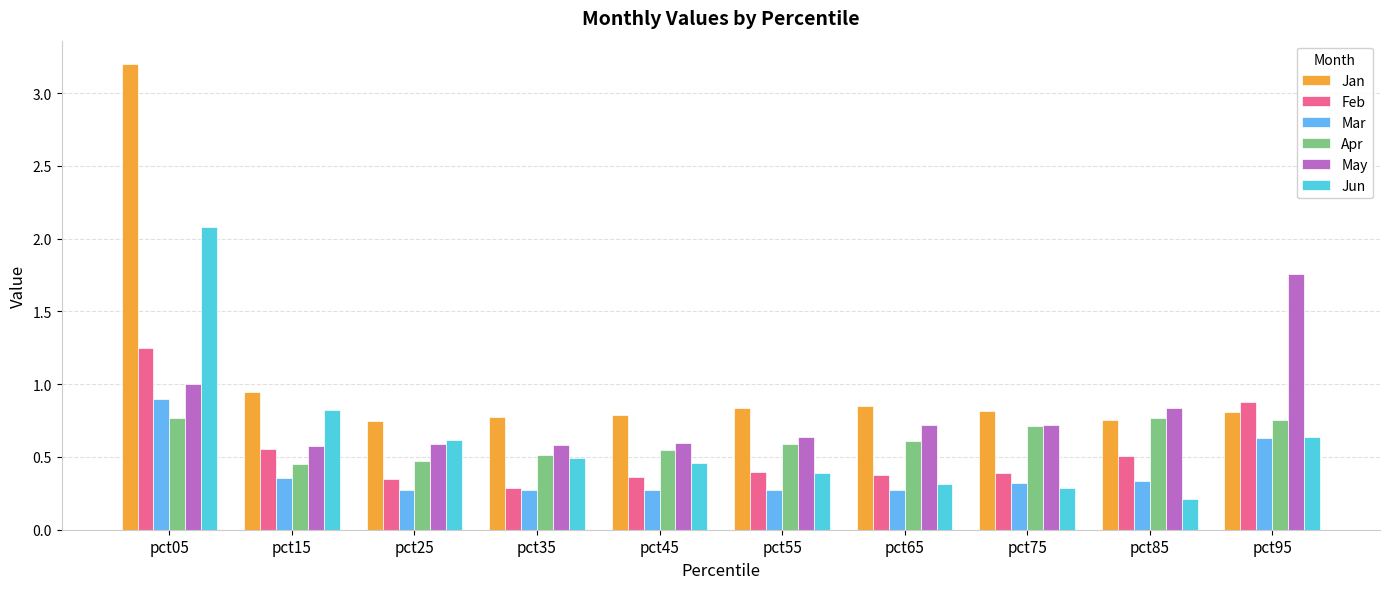

At which label is Feb closest to 0?

pct35